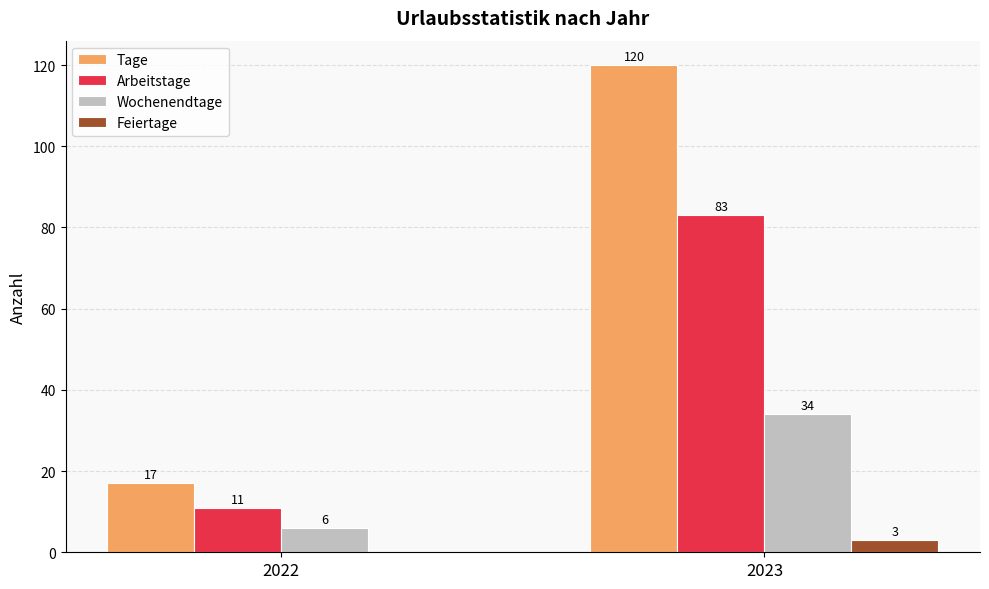

What are all the series names shown in the legend?

Tage, Arbeitstage, Wochenendtage, Feiertage